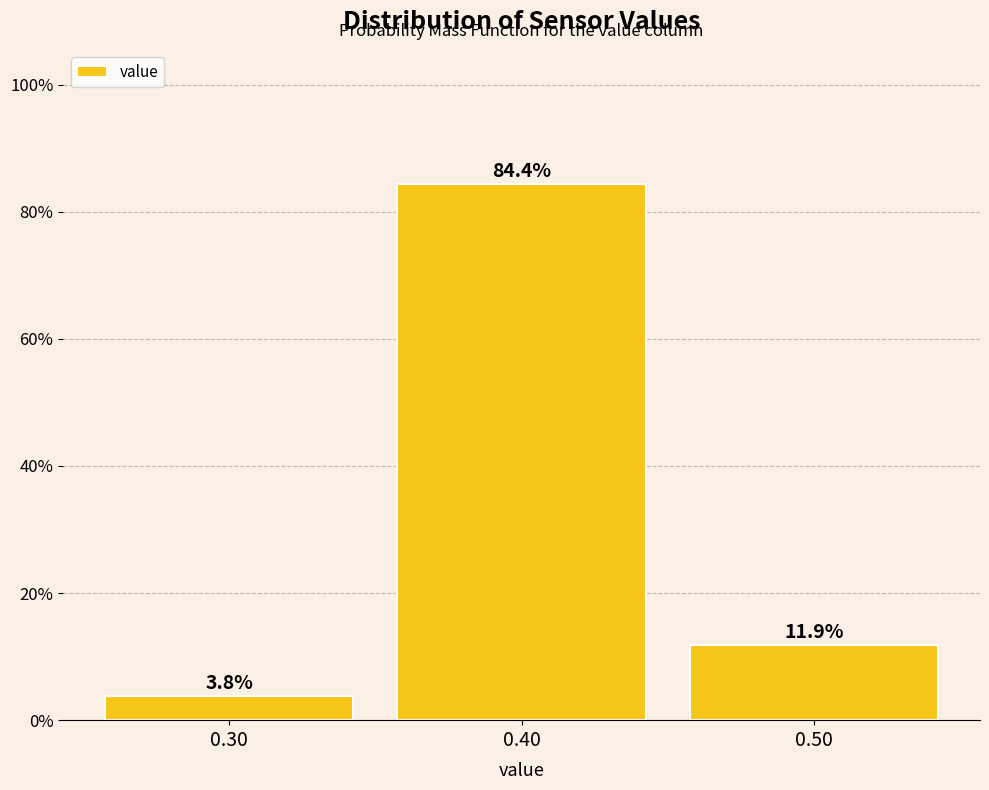

How tall is the bar that spans 0.45 to 0.55 on the x-axis?

11.9